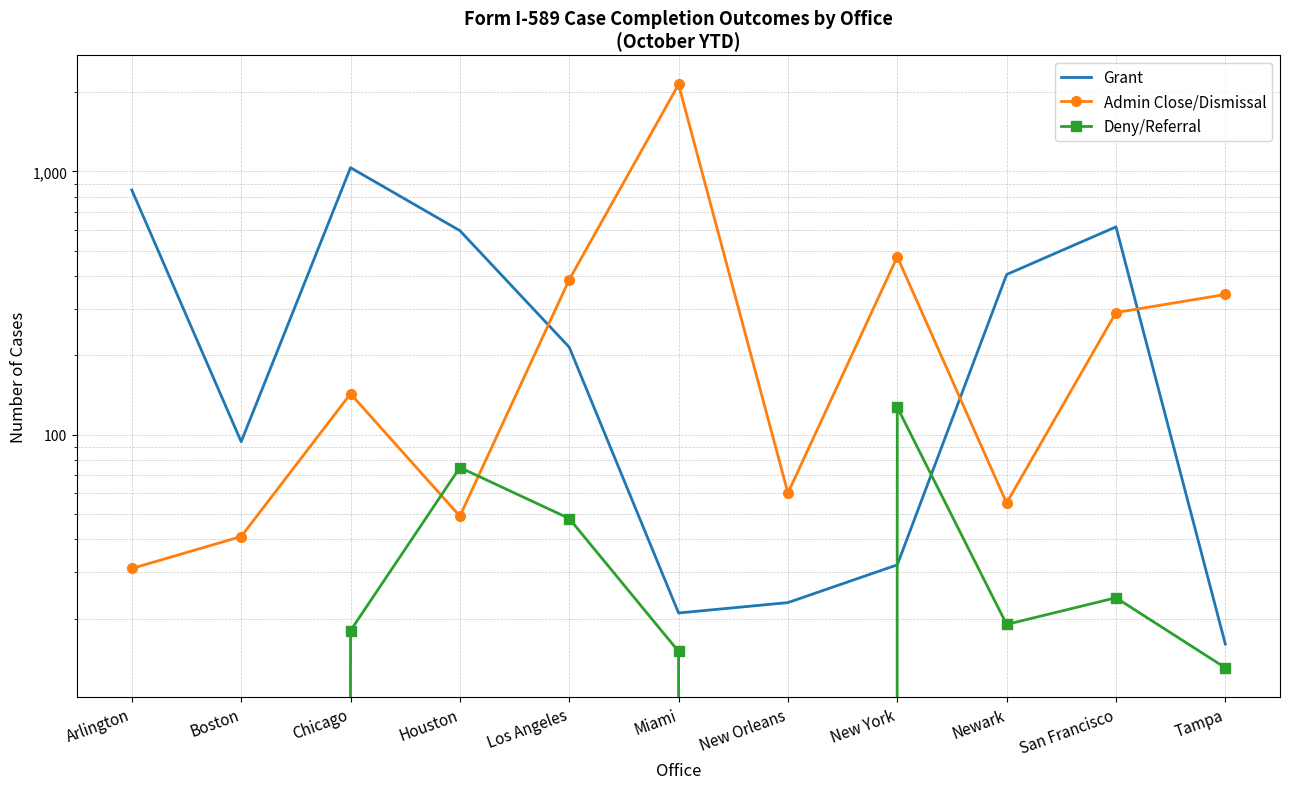

What is the difference between the second highest and second lowest values in the Grant series?

829